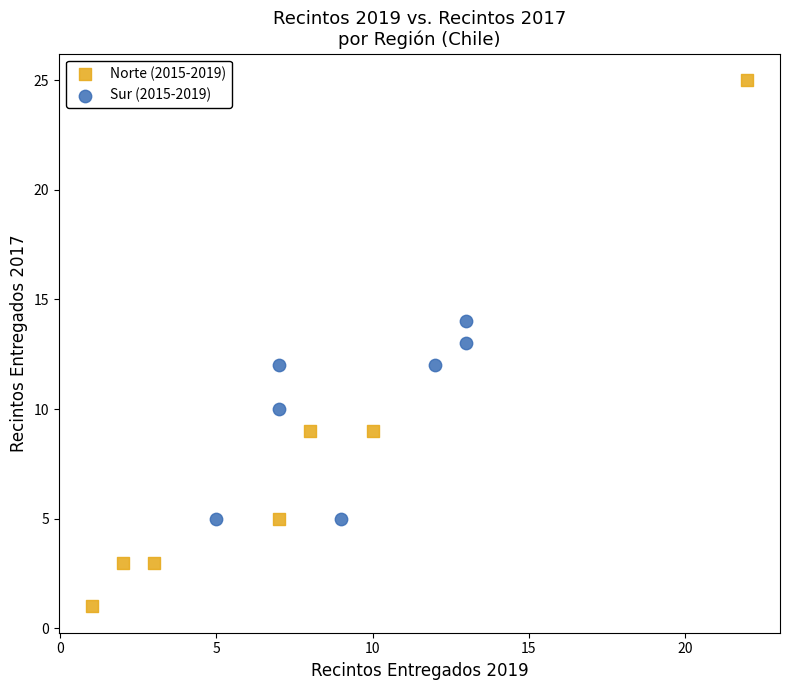

Which series reaches the minimum Y coordinate?

Norte (2015-2019)